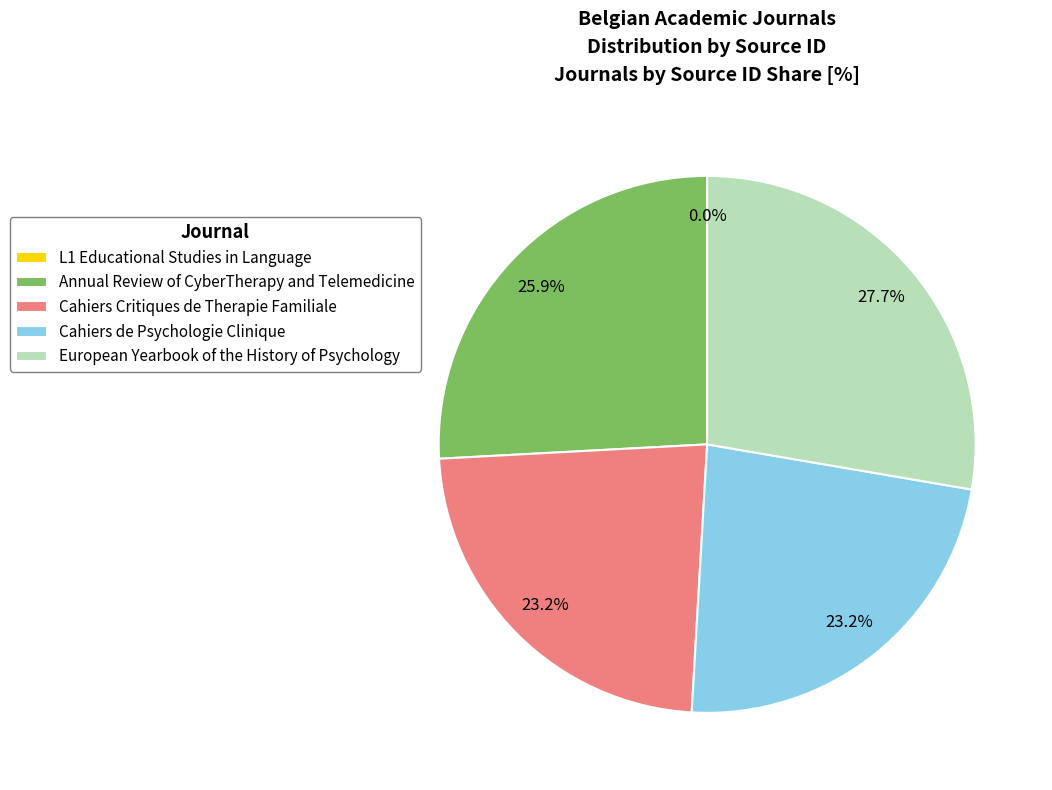

Which slice is the largest?

European Yearbook of the History of Psychology